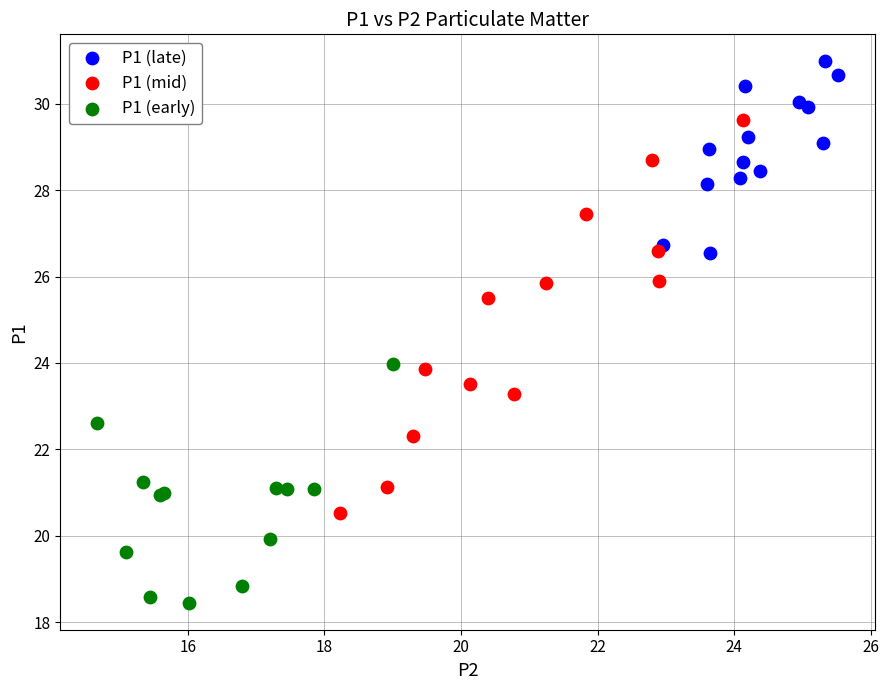

Which series reaches the maximum Y coordinate?

P1 (late)